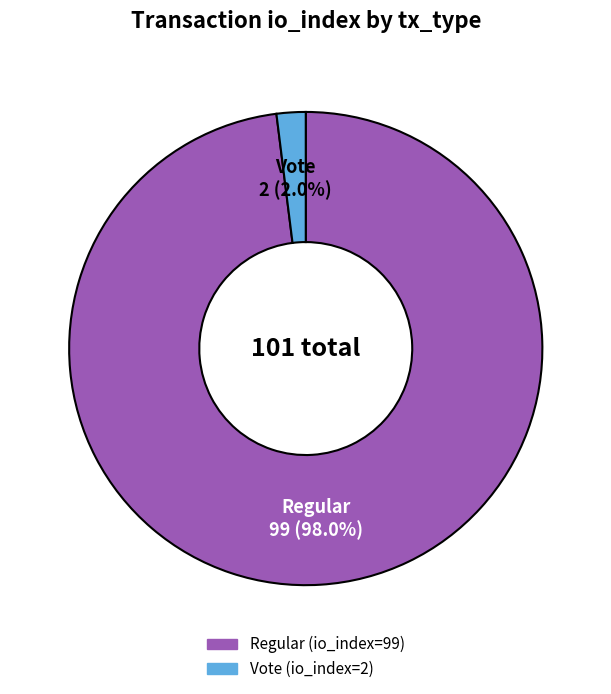

Is it true that Regular (io_index=99) is 98% of the pie?

True